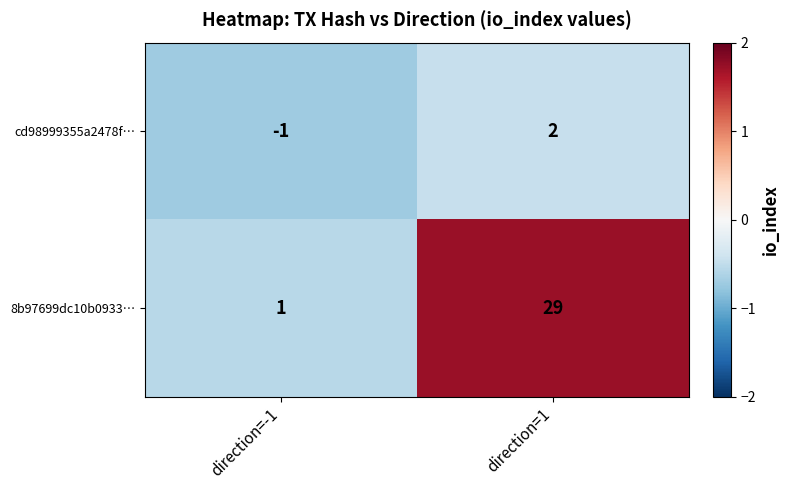

Which series changed the most between direction=-1 and direction=1?

8b97699dc10b0933…